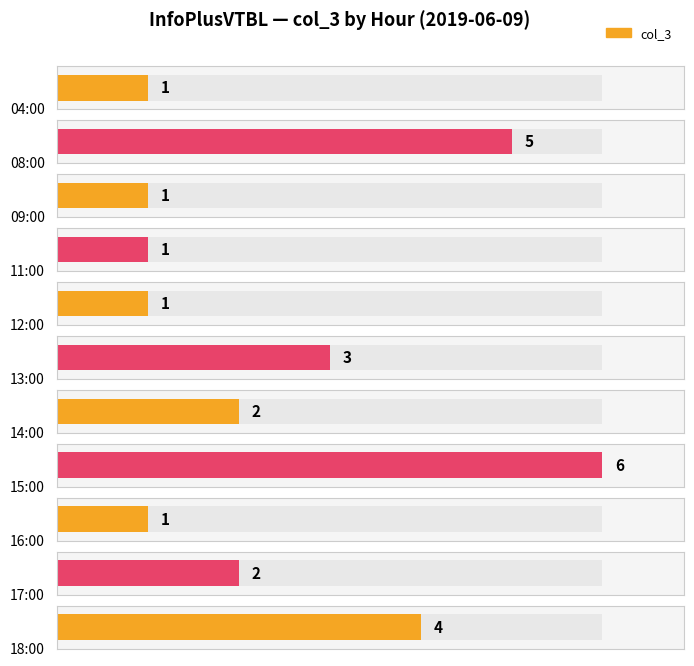

What is the value of the 10th bar from the left?

2